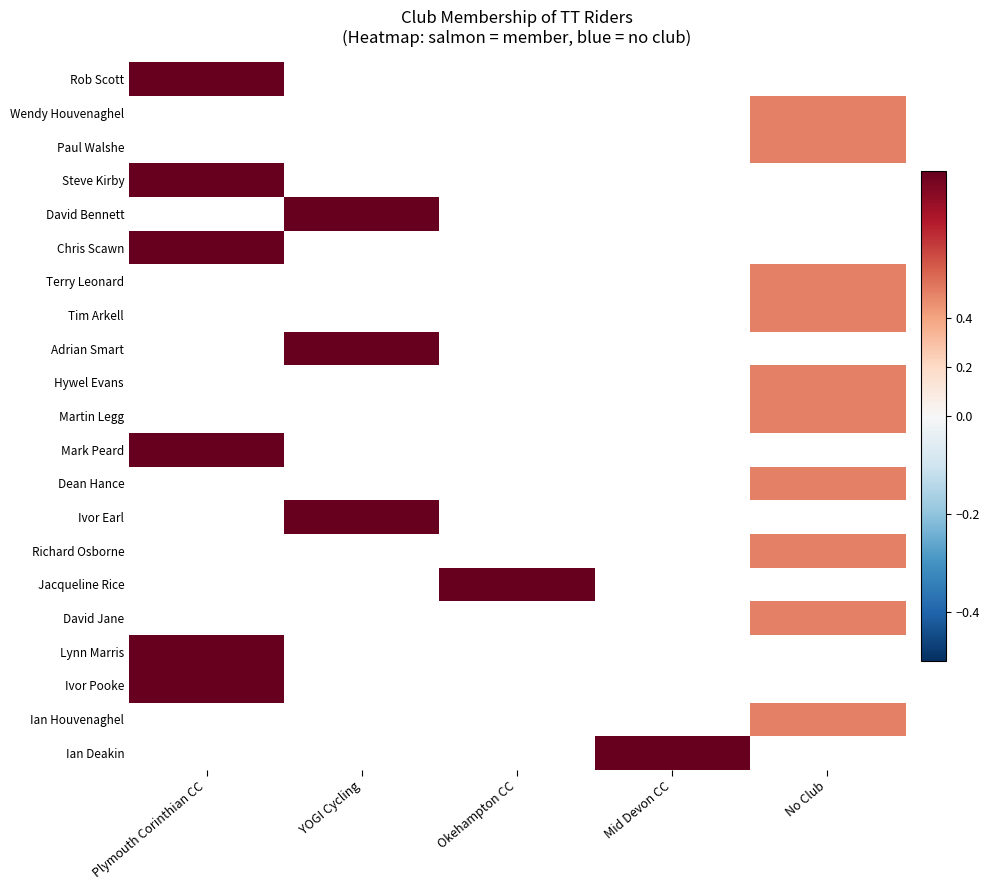

At Plymouth Corinthian CC, list the series in order from largest to smallest.

Rob Scott, Wendy Houvenaghel, Paul Walshe, Steve Kirby, David Bennett, Chris Scawn, Terry Leonard, Tim Arkell, Adrian Smart, Hywel Evans, Martin Legg, Mark Peard, Dean Hance, Ivor Earl, Richard Osborne, Jacqueline Rice, David Jane, Lynn Marris, Ivor Pooke, Ian Houvenaghel, Ian Deakin